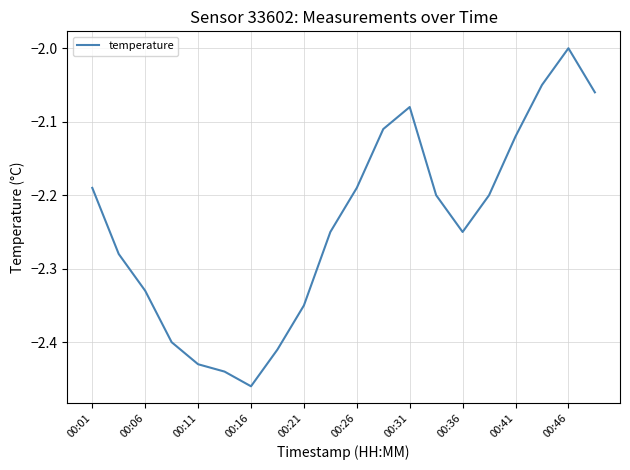

What is the difference between the maximum and minimum values?

0.5